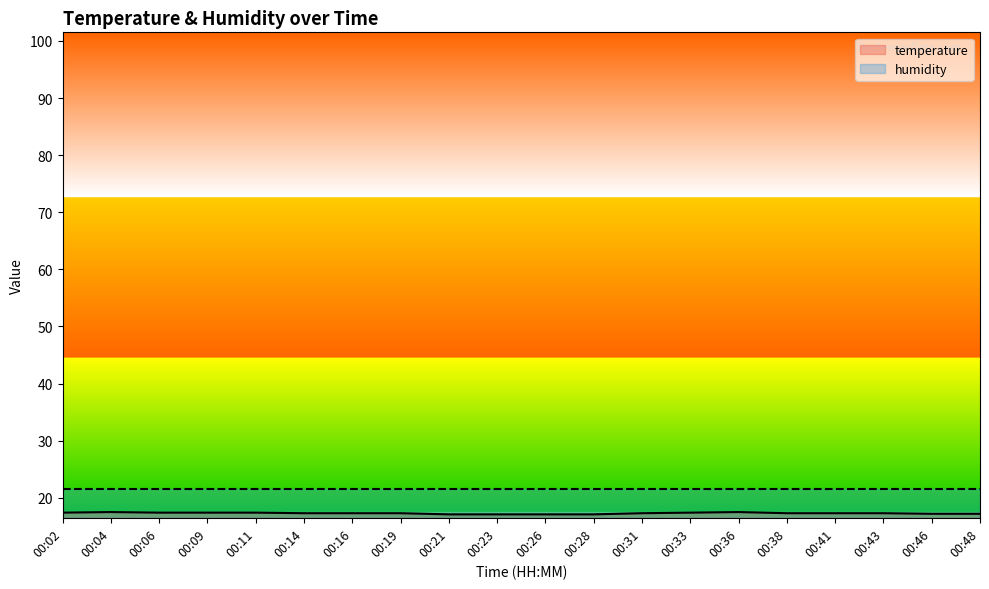

List the labels in order of value, largest first.

00:04, 00:36, 00:02, 00:06, 00:09, 00:11, 00:33, 00:14, 00:16, 00:19, 00:31, 00:38, 00:41, 00:43, 00:46, 00:48, 00:21, 00:23, 00:26, 00:28